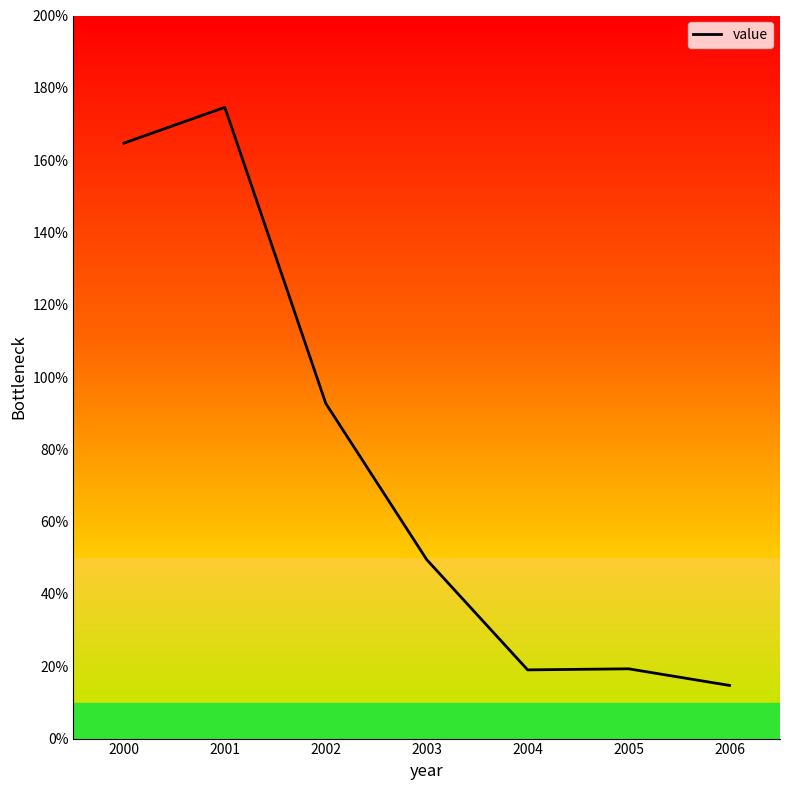

True or false: the data has more than 1 interior local peaks.

True